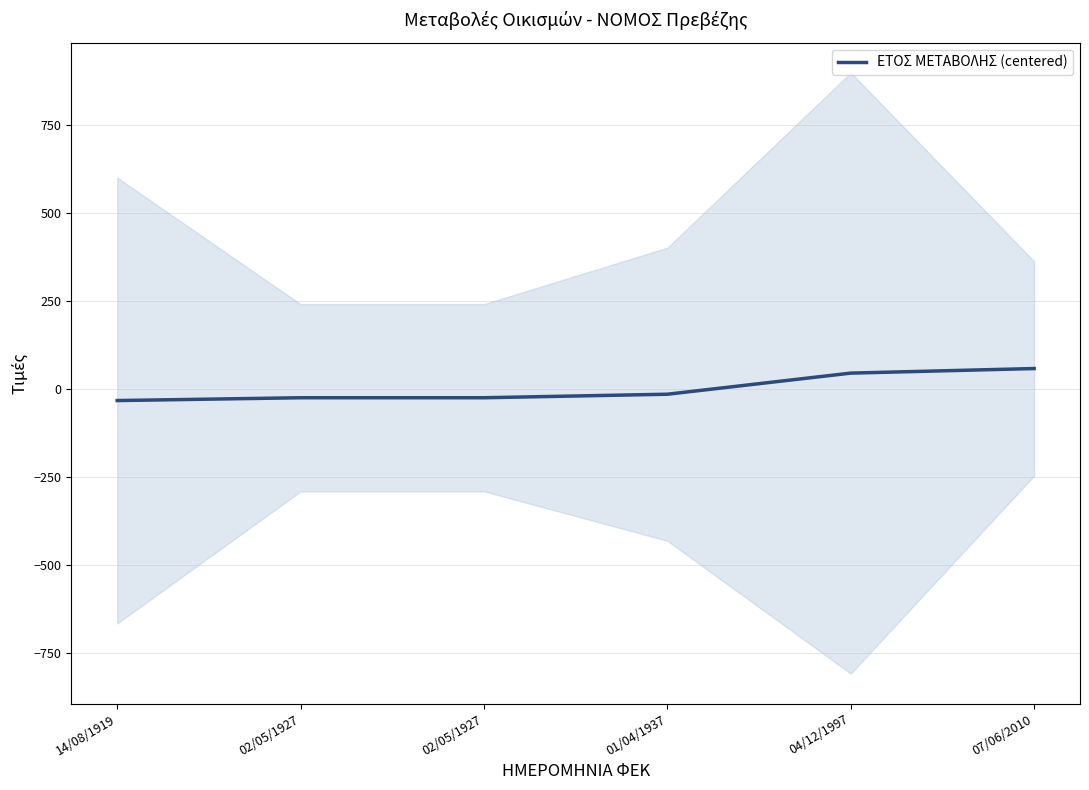

Does the chart display data point markers on the line(s)?

No